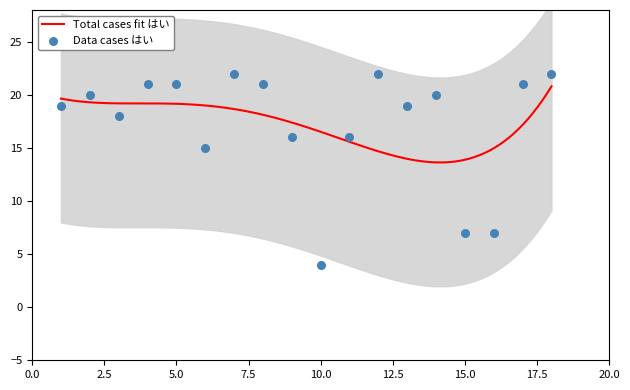

Which has a higher value, 7 or 9?

7